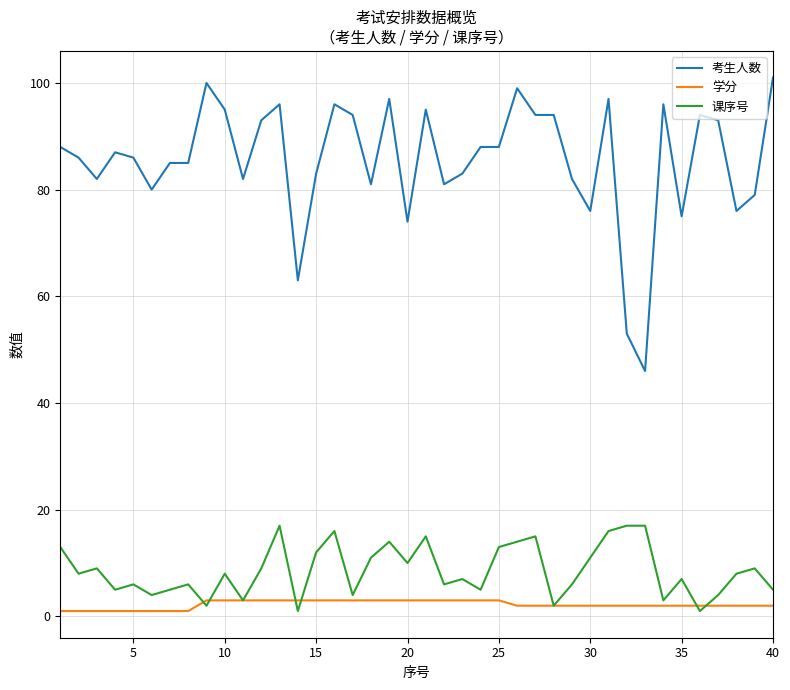

Which series has the widest spread of values?

考生人数